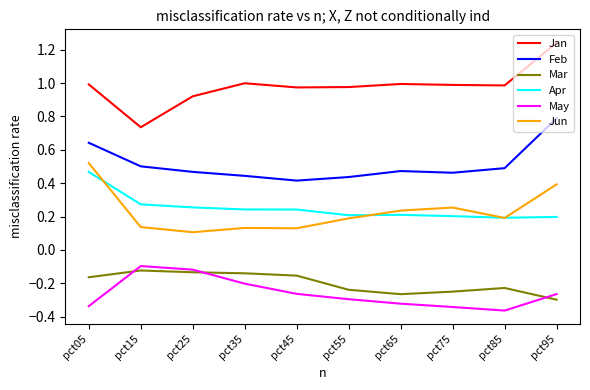

Is this an area chart (filled region under the line)?

No